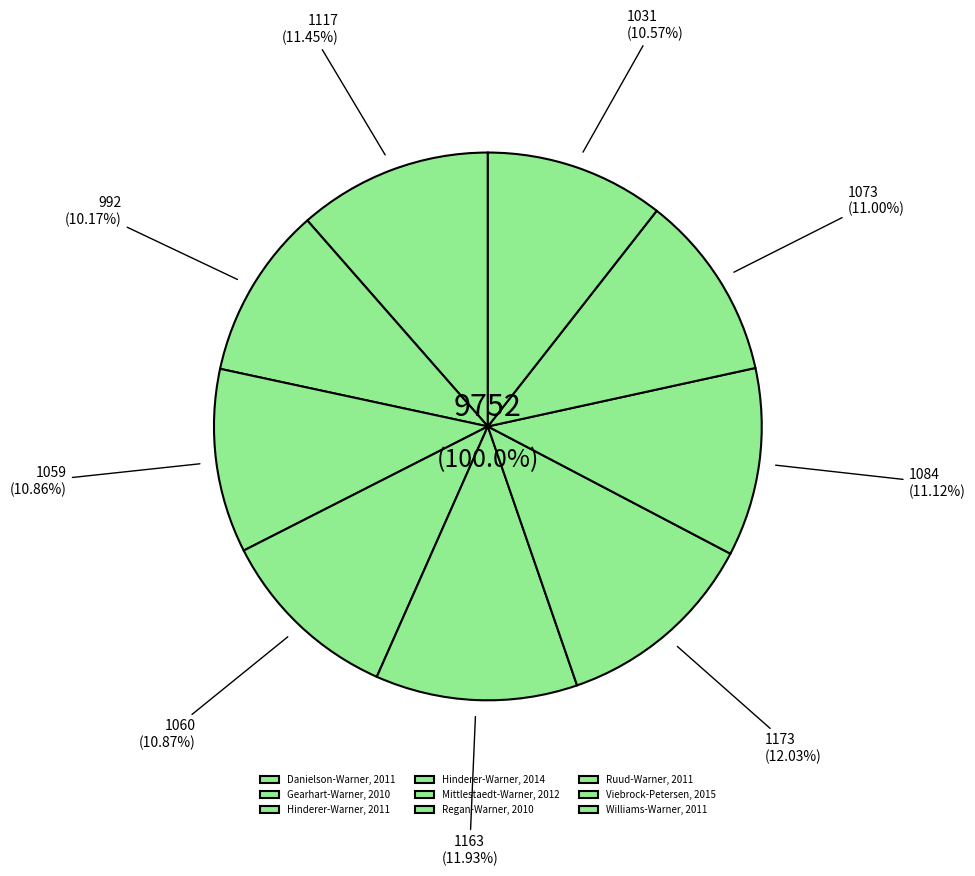

Is there a majority slice in this chart?

No